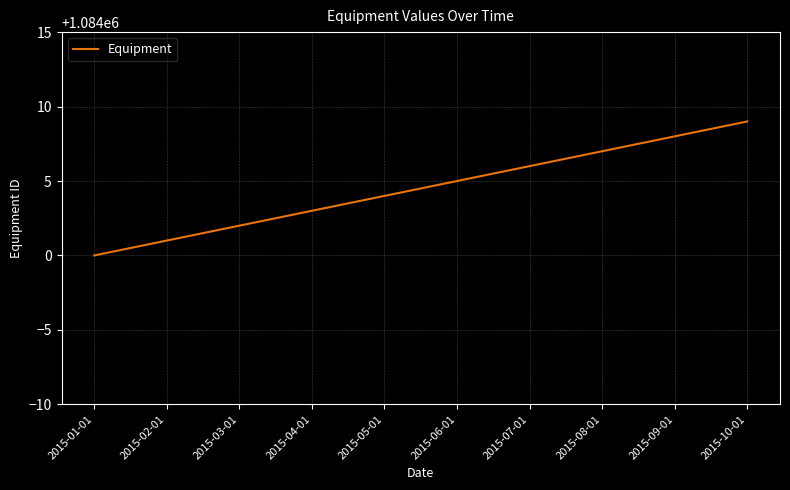

What is the difference between the values at 2015-05-01 and 2015-08-01?

3